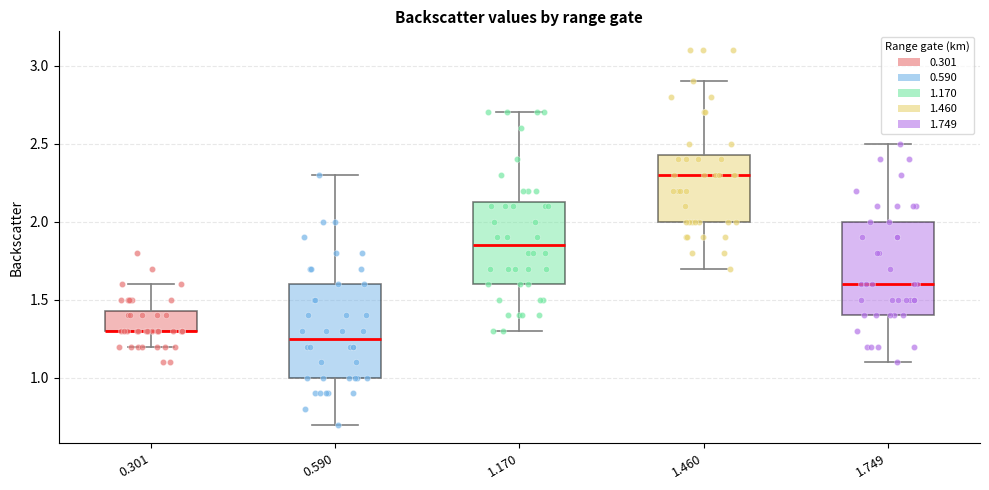

Reading left to right, transcribe this box plot: for each box, give where its median line is, the range the box spans, and where its two whiskers end, as read against the y-axis. The values are not printed on the chart, so give them approximately, as read against the axis.

0.301: median 1.30 (drawn on the box's lower edge), box 1.30 to 1.45, whiskers 1.20 to 1.60
0.590: median 1.25, box 1.00 to 1.60, whiskers 0.70 to 2.30
1.170: median 1.85, box 1.60 to 2.15, whiskers 1.30 to 2.70
1.460: median 2.30, box 2.00 to 2.45, whiskers 1.70 to 2.90
1.749: median 1.60, box 1.40 to 2.00, whiskers 1.10 to 2.50